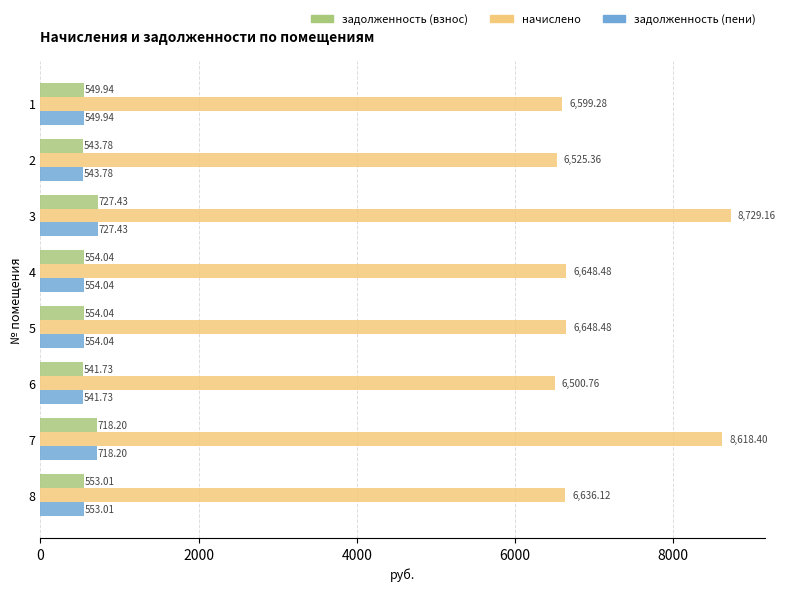

What is the difference between the highest and lowest values at 1?

6049.3